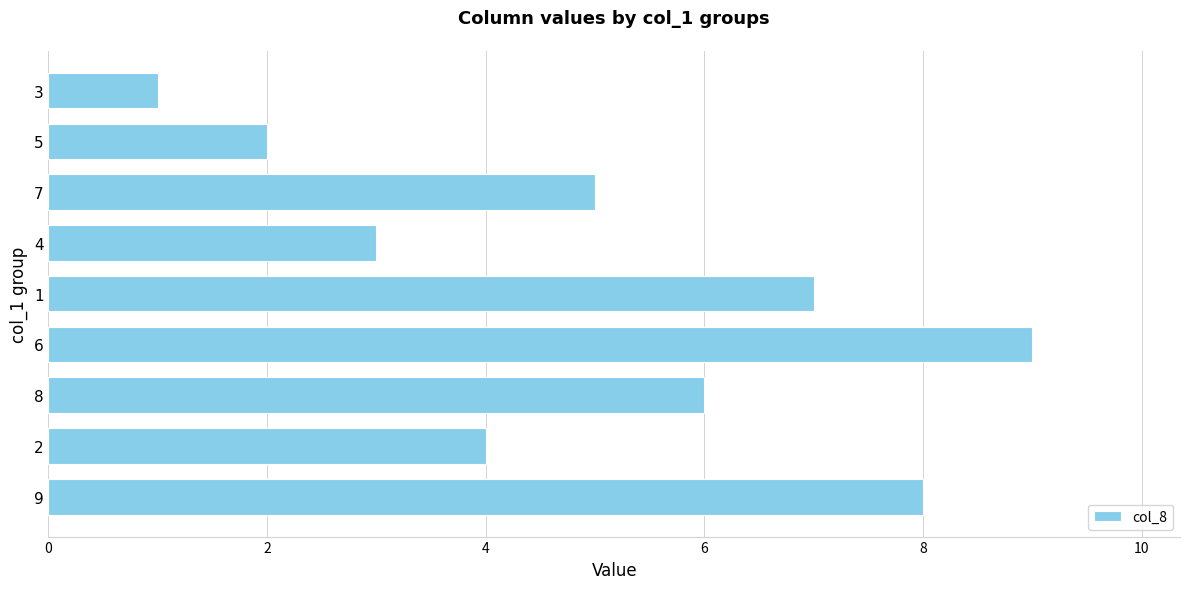

Are the bars grouped side by side (vs. stacked)?

No